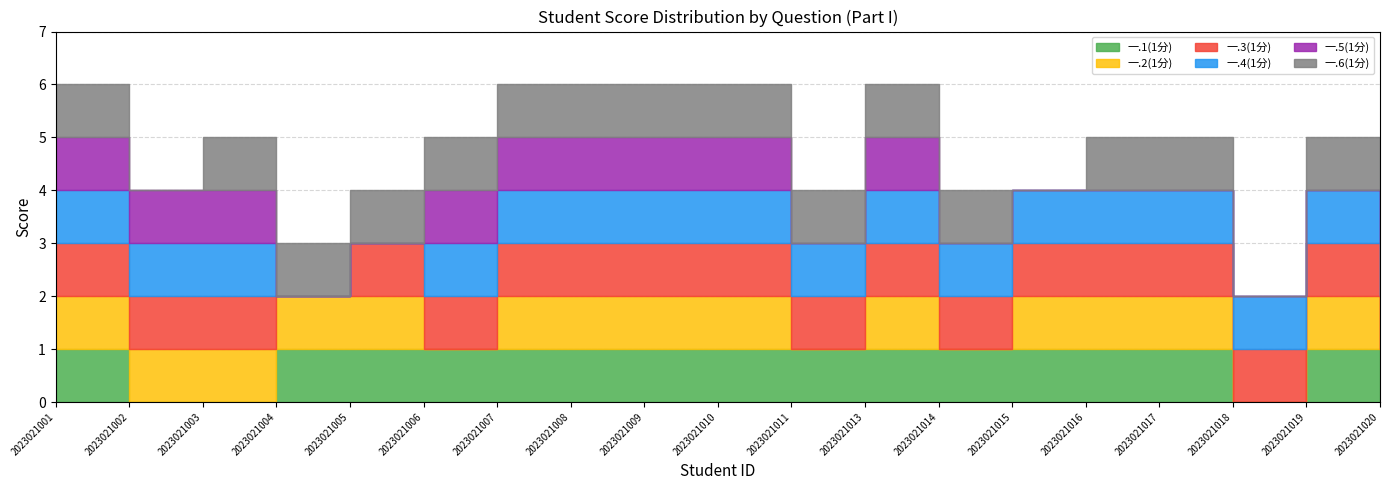

Reading right to left, transcribe all the data shown in this chart.

一.1(1分): 1	1	0	1	1	1	1	1	1	1	1	1	1	1	1	1	0	0	1
一.2(1分): 0	1	0	1	1	1	0	1	0	1	1	1	1	0	1	1	1	1	1
一.3(1分): 1	1	1	1	1	1	1	1	1	1	1	1	1	1	1	0	1	1	1
一.4(1分): 1	1	1	1	1	1	1	1	1	1	1	1	1	1	0	0	1	1	1
一.5(1分): 1	0	0	0	0	0	0	1	0	1	1	1	1	1	0	0	1	1	1
一.6(1分): 1	1	0	1	1	0	1	1	1	1	1	1	1	1	1	1	1	0	1